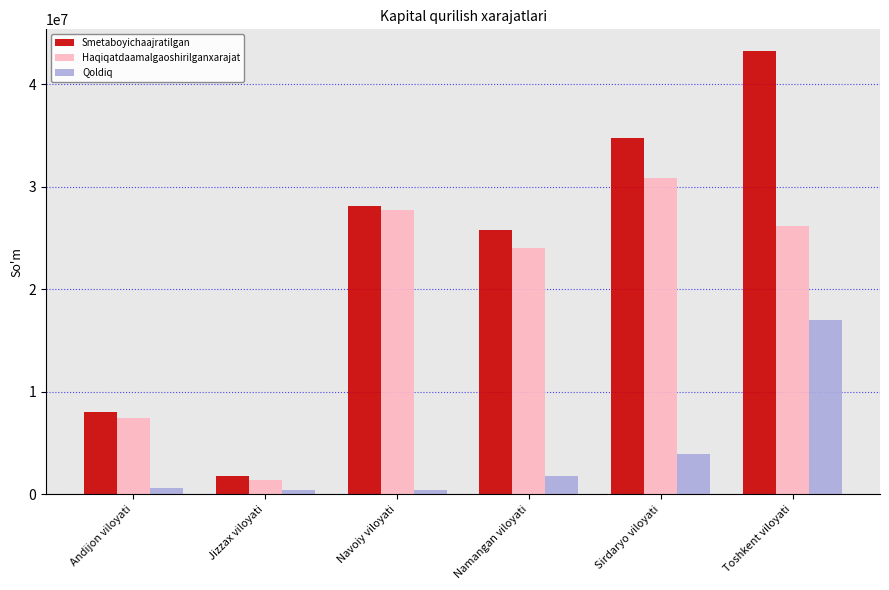

How many bars are there in each group?

3